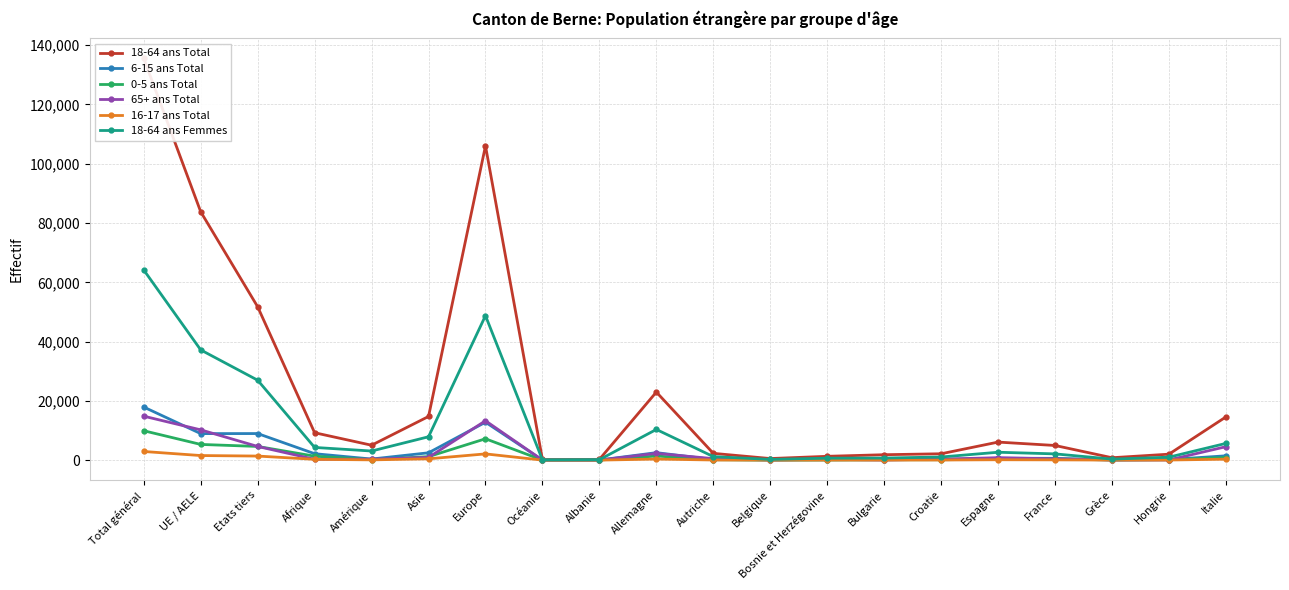

At how many categories does at least one series exceed 120665?

1